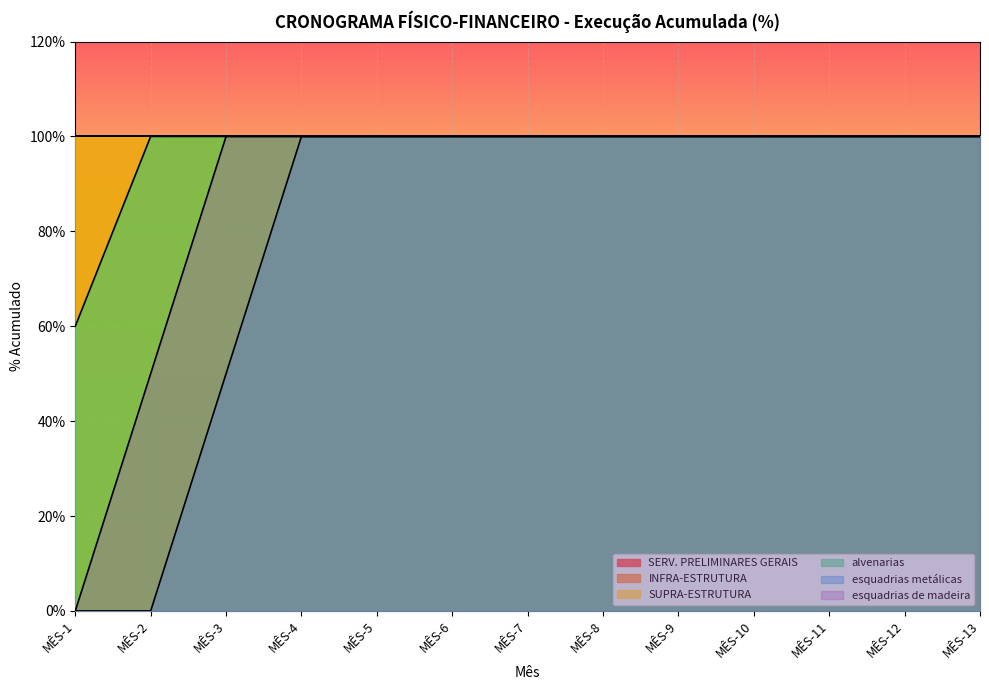

What is the total value across all series at MÊS-7?

300